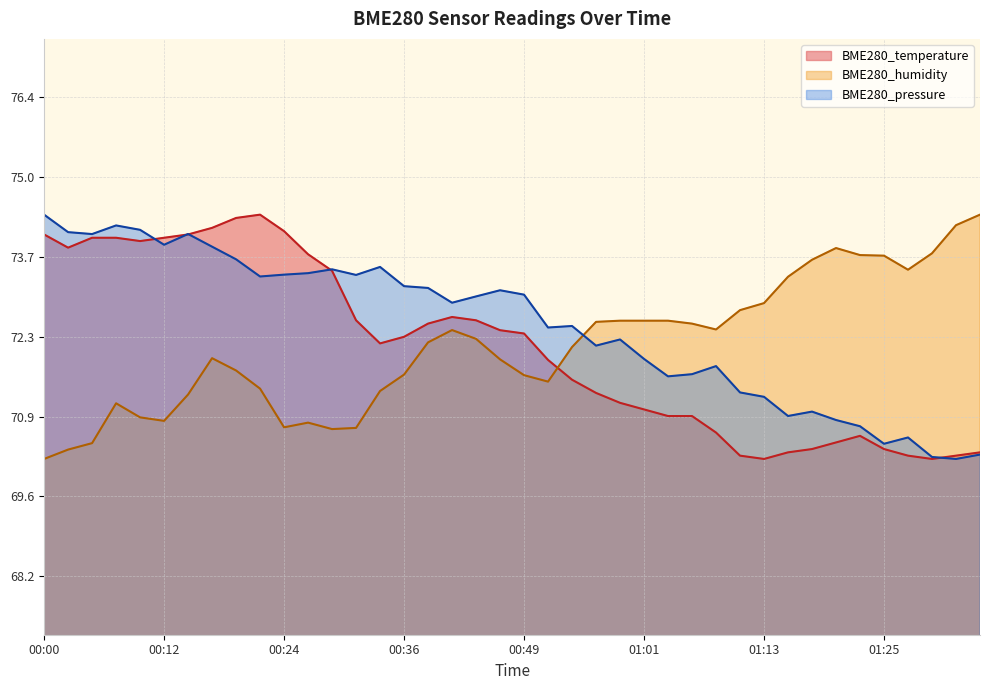

Does the chart have visible grid lines?

Yes